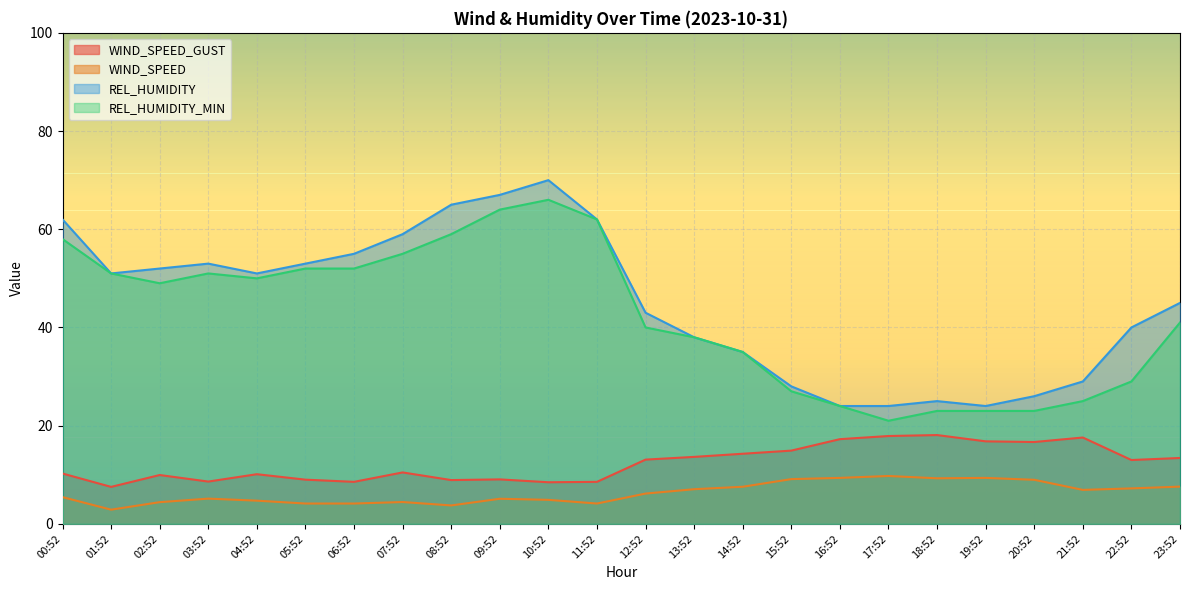

In WIND_SPEED, how many points are lower than both neighbors (excluding endpoints)?

5